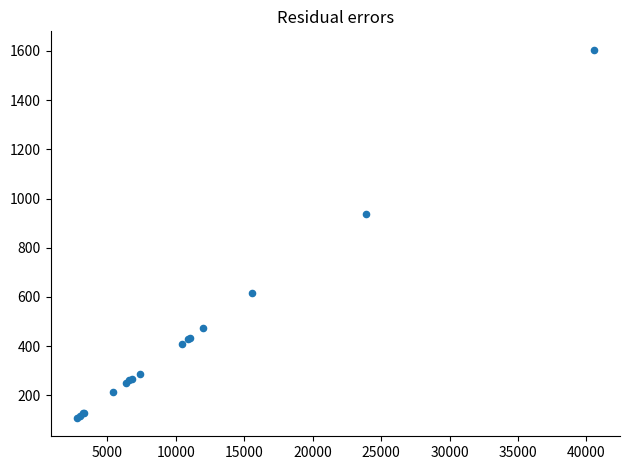

What Y value in the scatter plot is closest to 856?

939